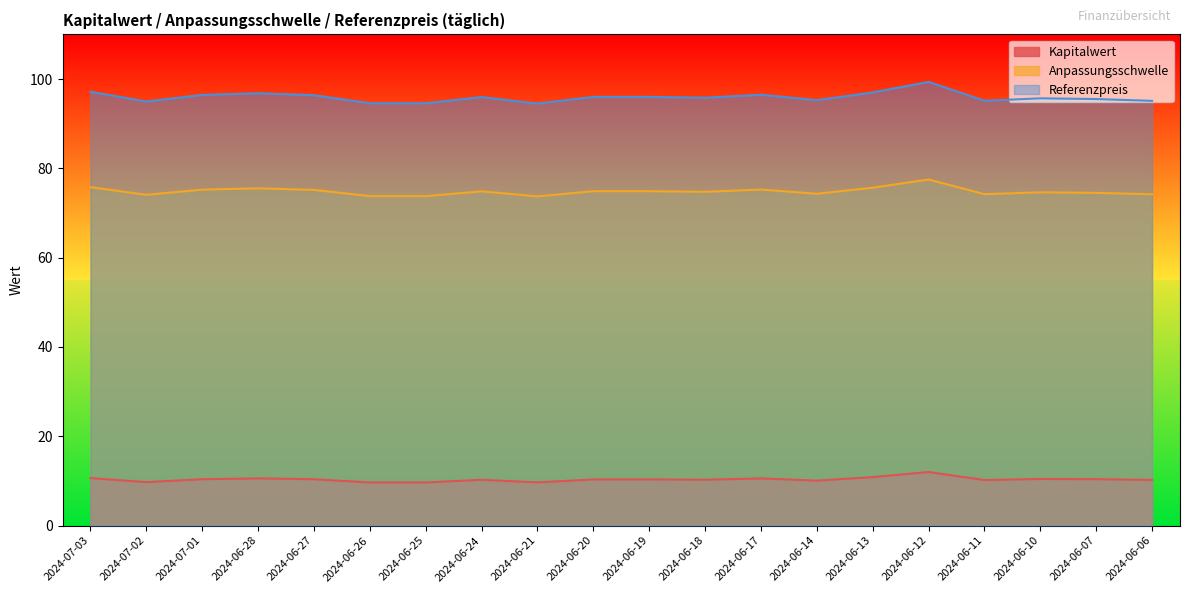

The value of Anpassungsschwelle at 2024-06-14 is 74.3. True or false?

True